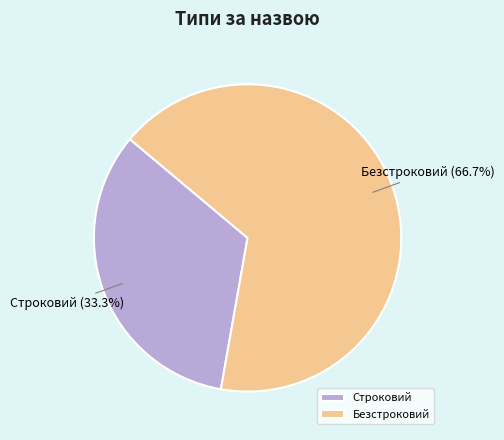

What is the largest slice in the pie chart?

Безстроковий